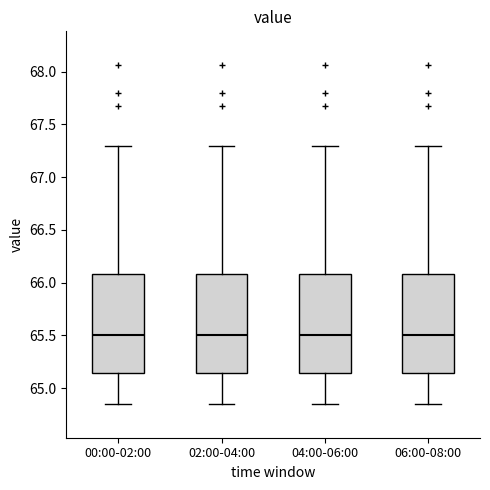

Reading left to right, read every box against the y-axis: the position of its median line, the range the box covers, and the ends of its whiskers. The values are not printed on the chart, so give them approximately, as read against the axis.

00:00-02:00: median 65.50, box 65.15 to 66.10, whiskers 64.85 to 67.30
02:00-04:00: median 65.50, box 65.15 to 66.10, whiskers 64.85 to 67.30
04:00-06:00: median 65.50, box 65.15 to 66.10, whiskers 64.85 to 67.30
06:00-08:00: median 65.50, box 65.15 to 66.10, whiskers 64.85 to 67.30